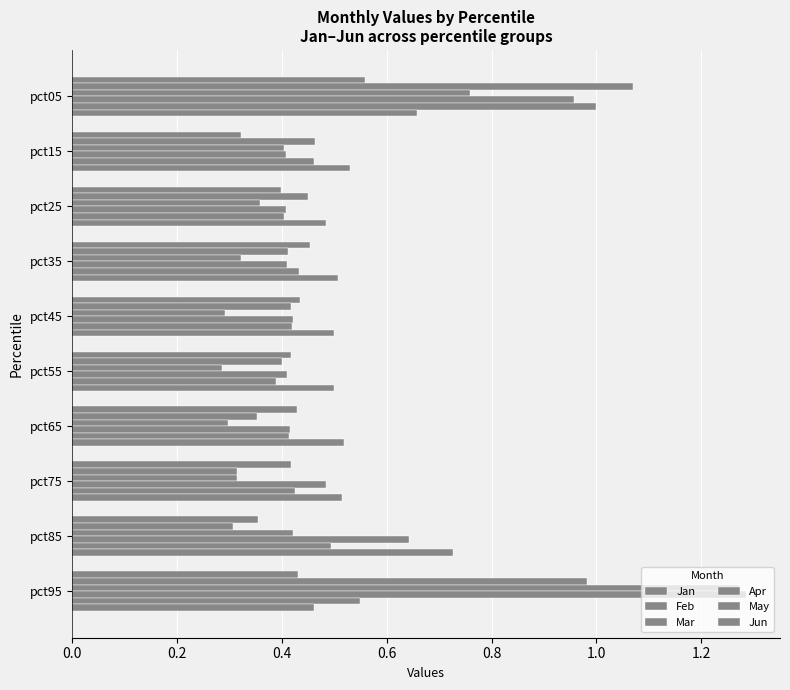

What is the difference between the maximum and minimum values in the Feb series?

0.8